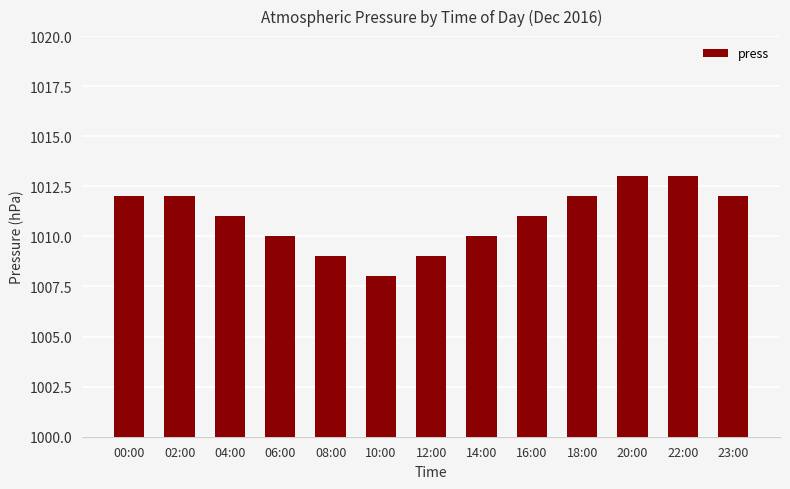

What is the value of the 13th bar from the left?

1012